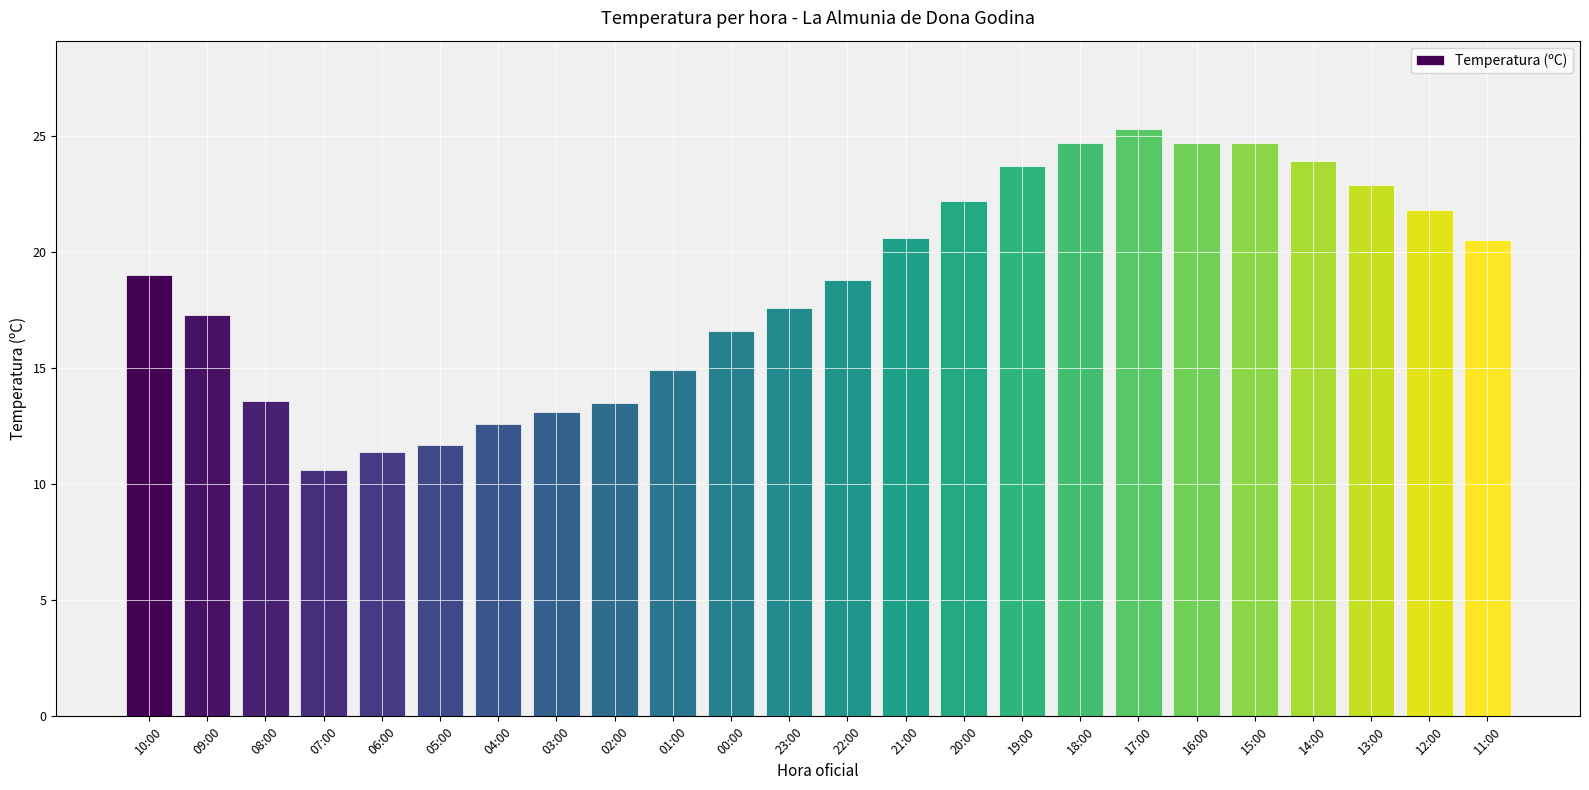

What is the value of the 12th bar from the left?

17.6